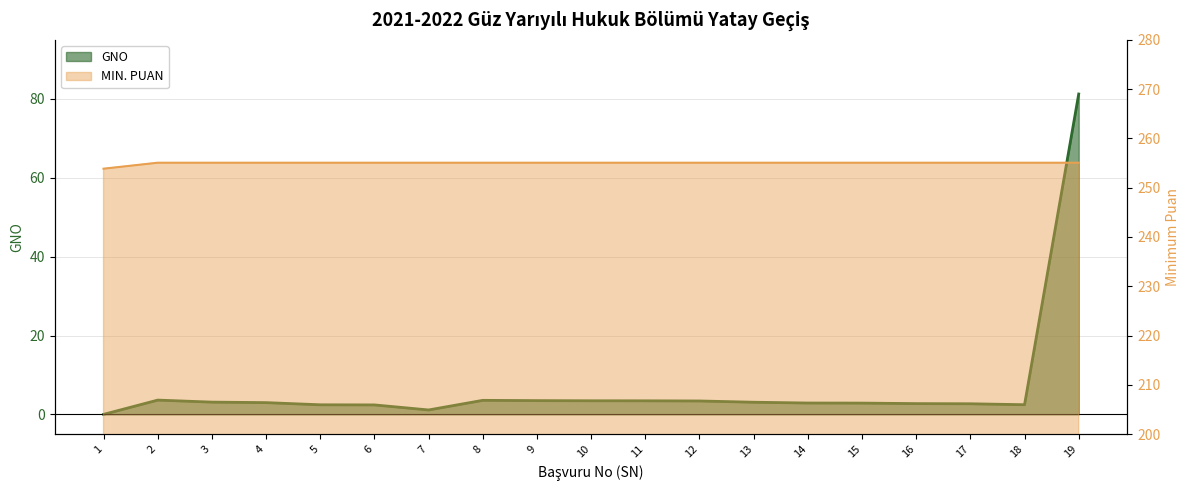

True or false: GNO and MIN. PUAN intersect in this chart.

False